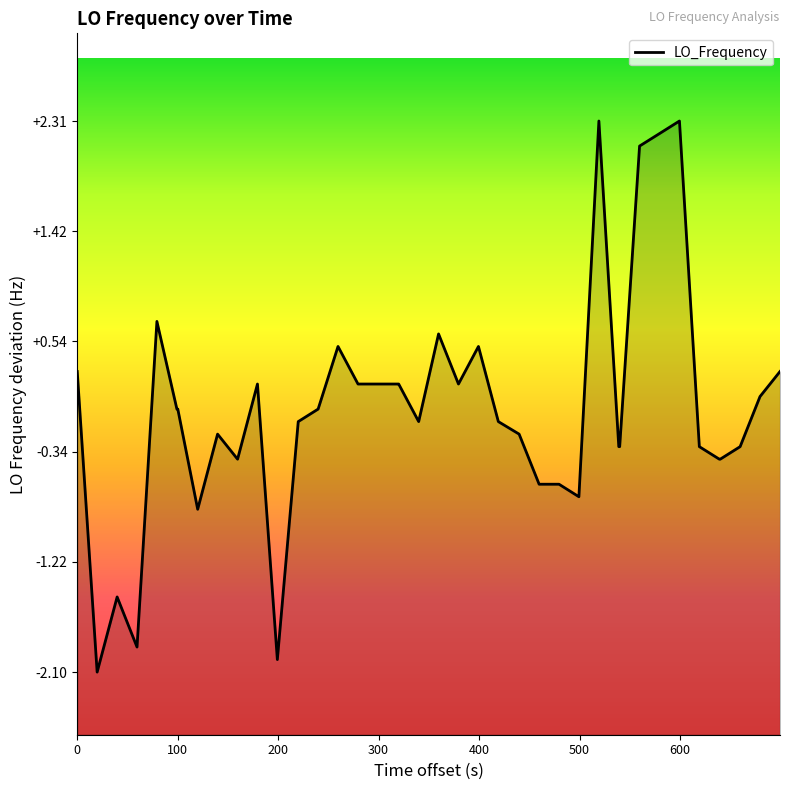

What is the difference between the maximum and minimum values?

4.4